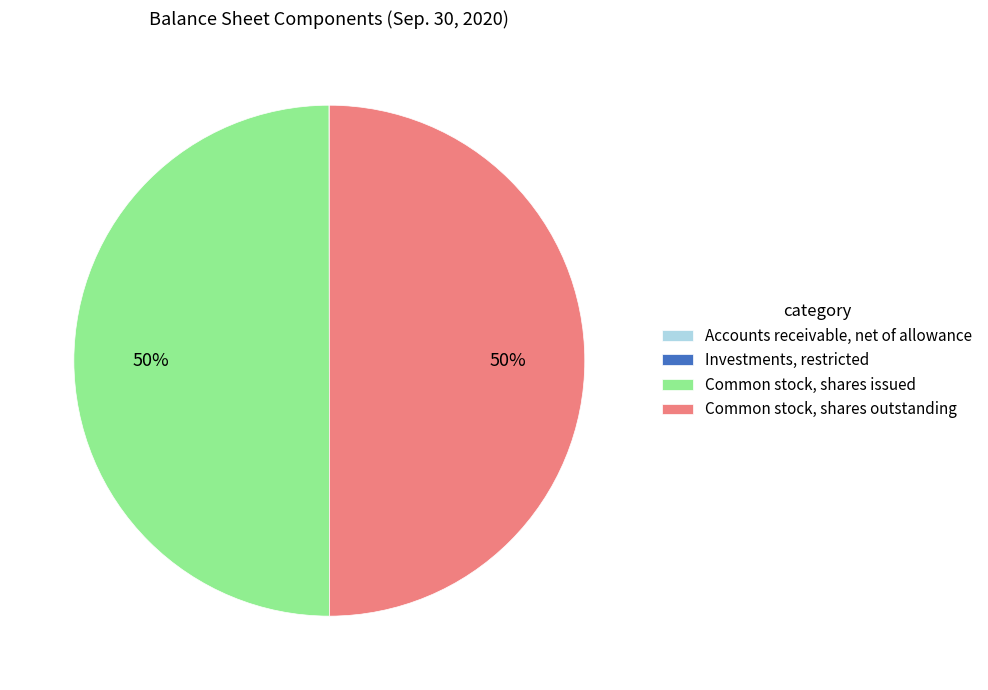

To the nearest percent, what is the average slice percentage?

25%